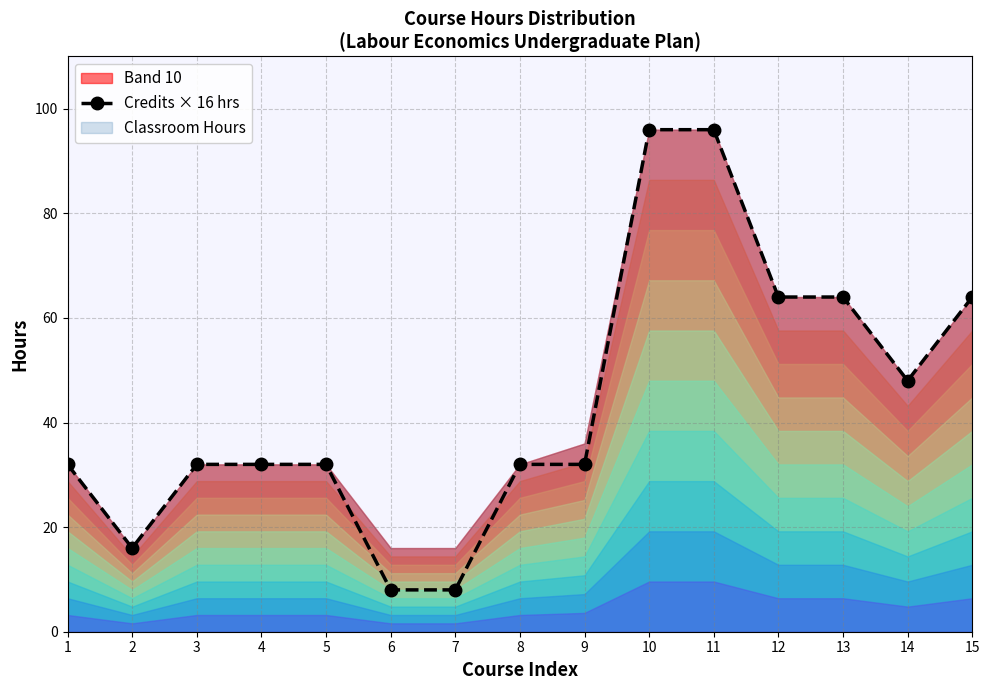

What is the difference between the maximum and second lowest values?

88